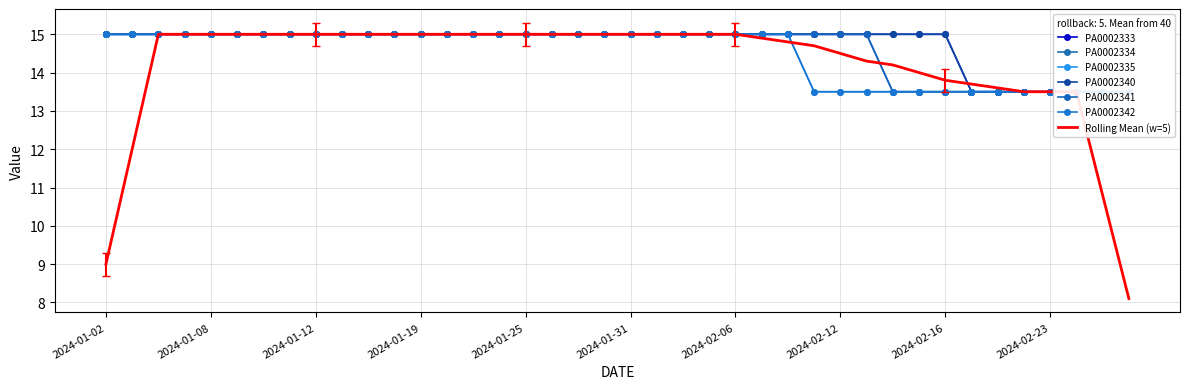

What is the total value across all series at 2024-01-12?

90.0